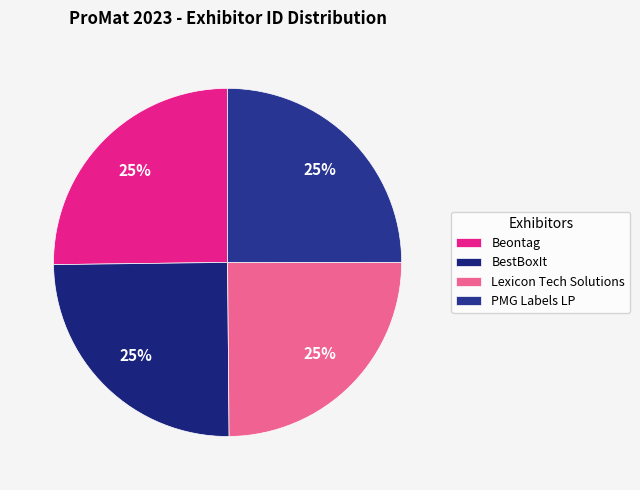

Does Beontag account for over 50% of the chart?

No